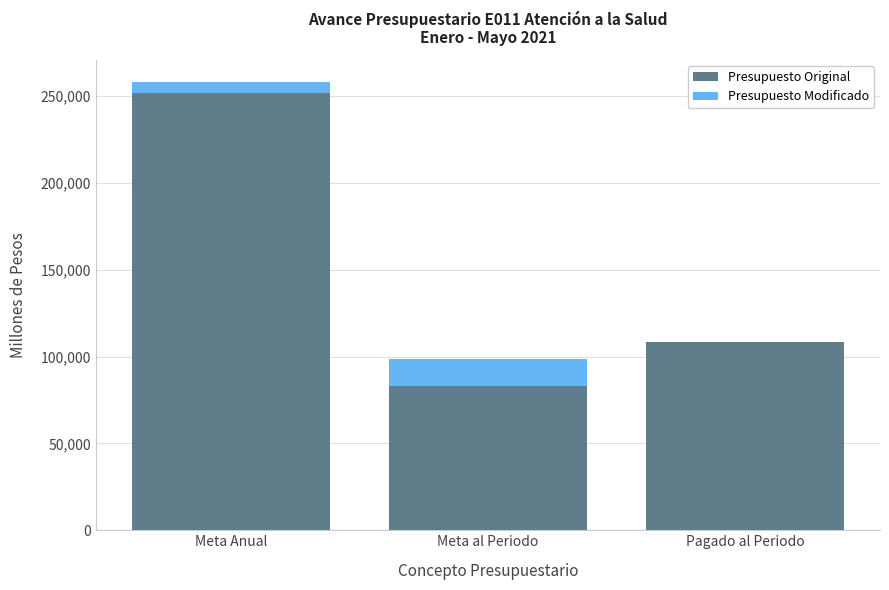

What are all the series names shown in the legend?

Presupuesto Original, Presupuesto Modificado